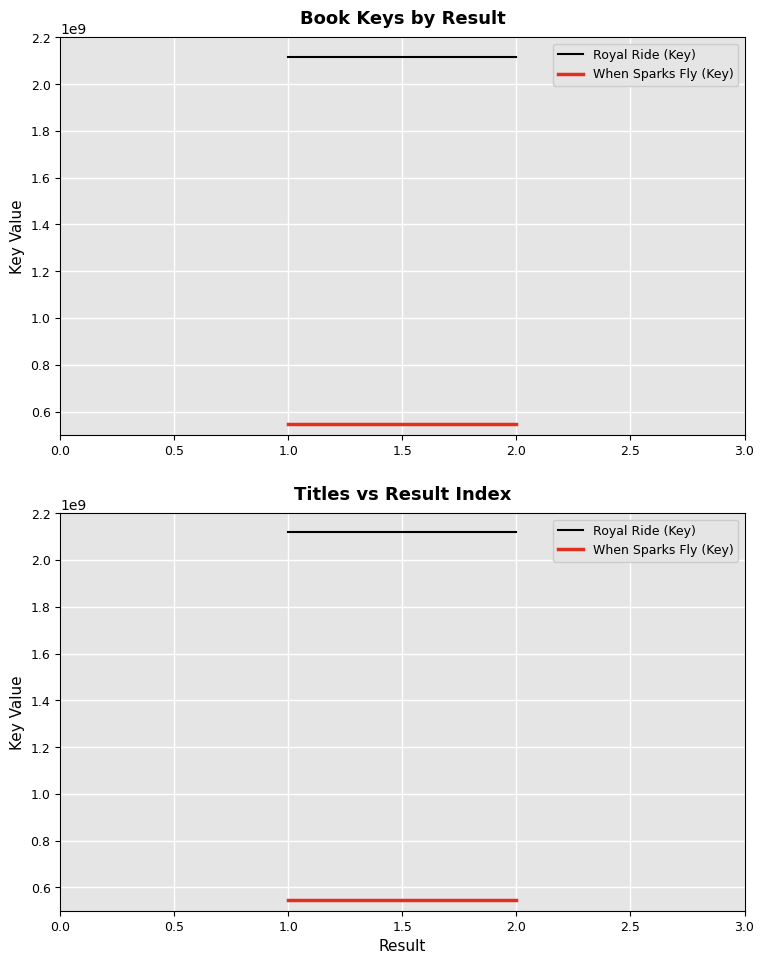

Does the chart display data point markers on the line(s)?

No